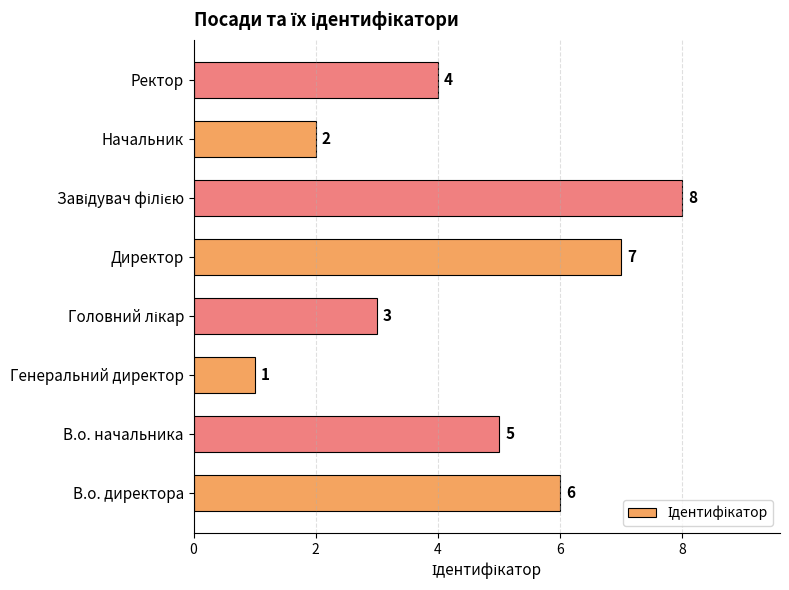

Where is the data nearest to the value 4?

Ректор